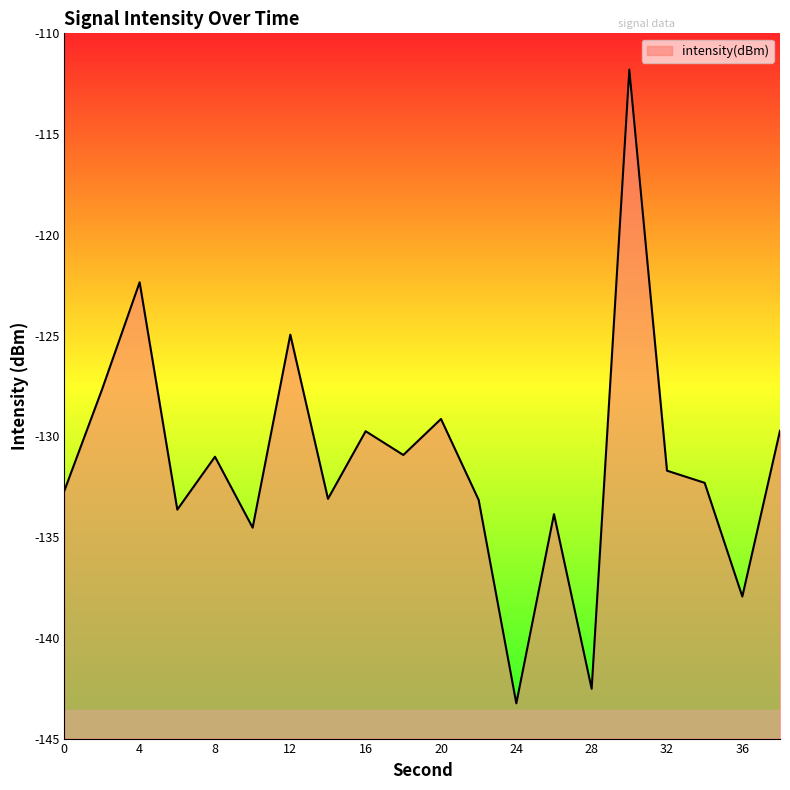

What is the value of the 12th point from the left?

-133.2